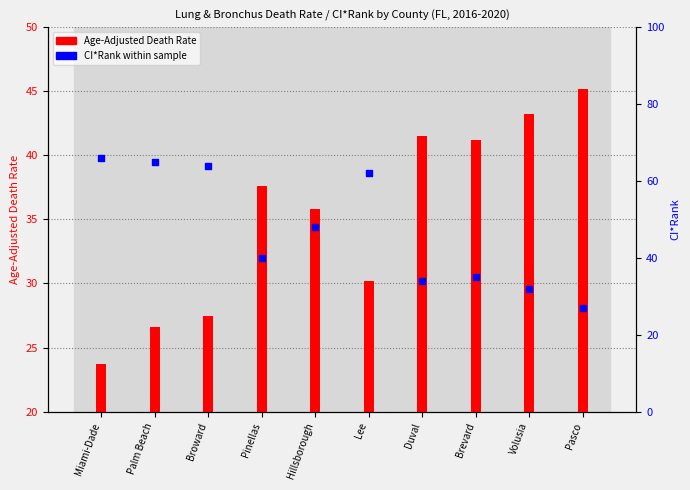

At how many categories does at least one series exceed 45?

6